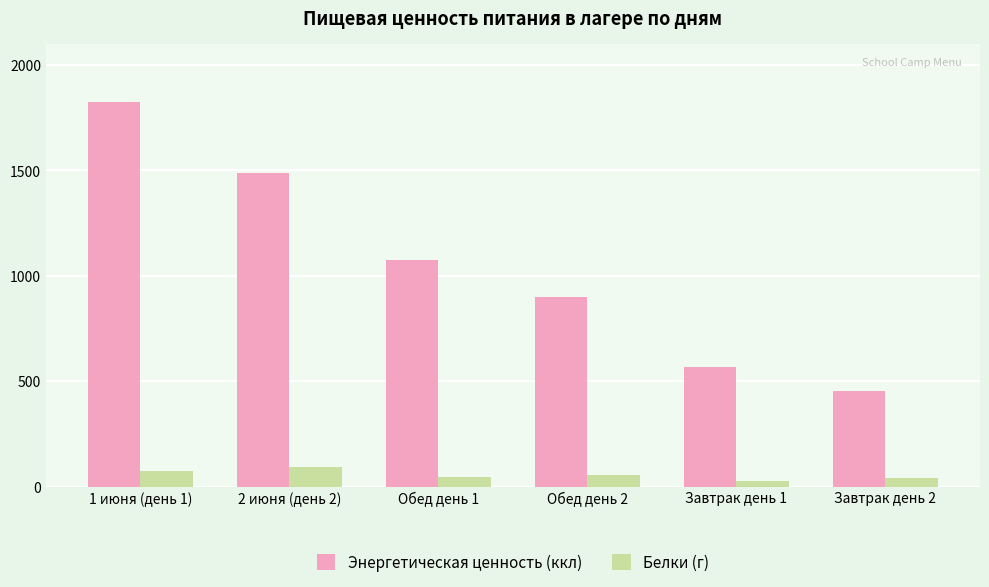

The Белки (г) series shows 39.4 at Завтрак день 2. True or false?

True